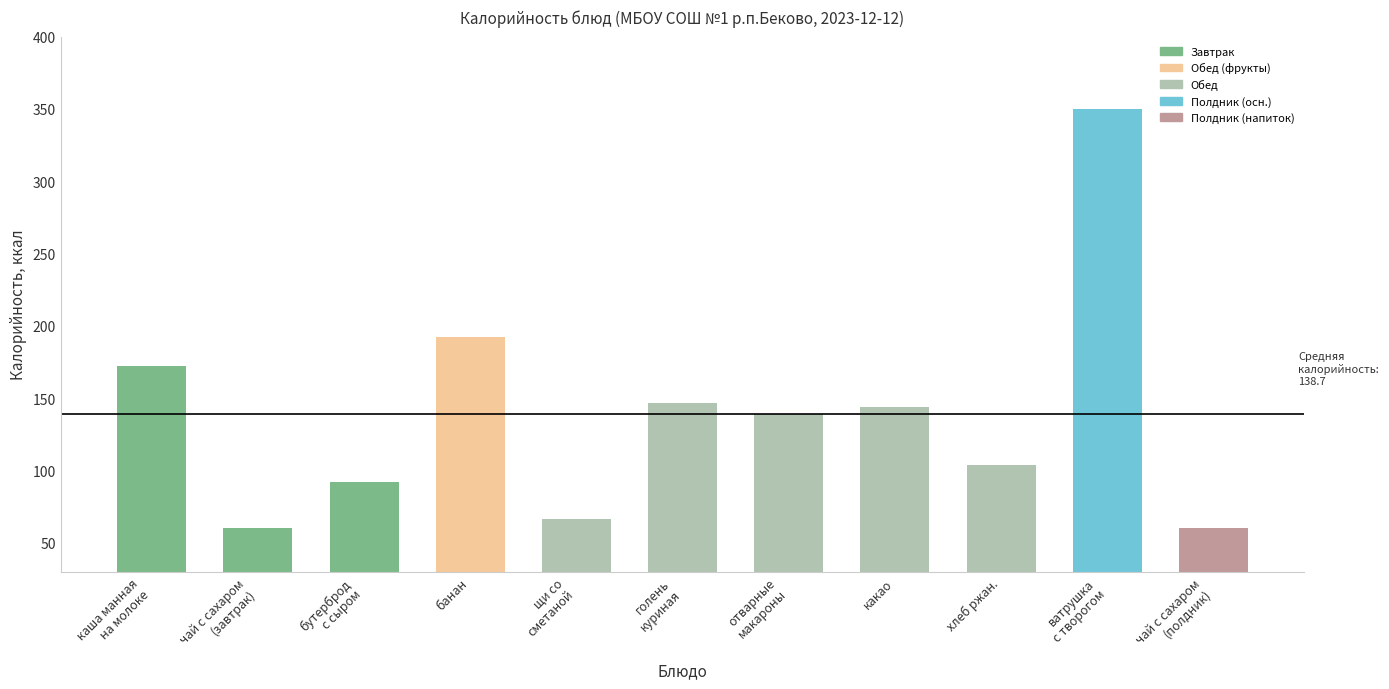

What is the maximum value shown in the chart?

350.0